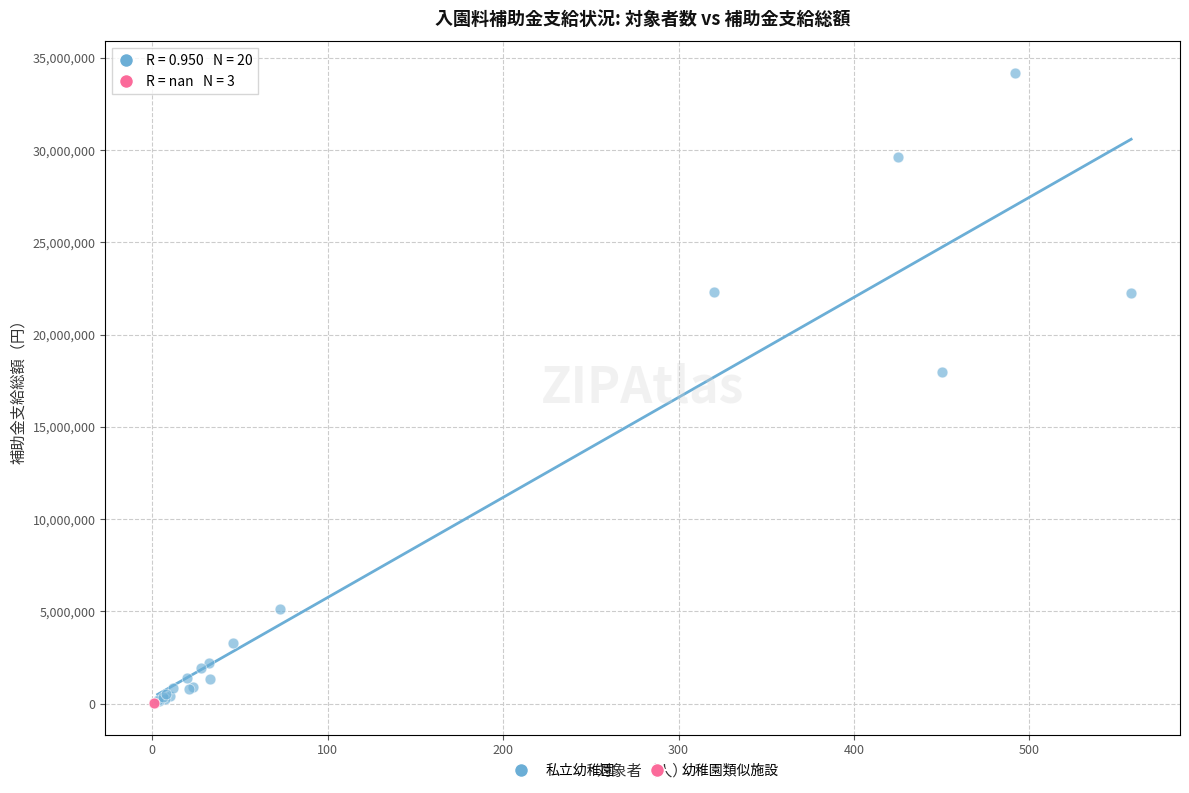

Which series reaches the maximum Y coordinate?

私立幼稚園